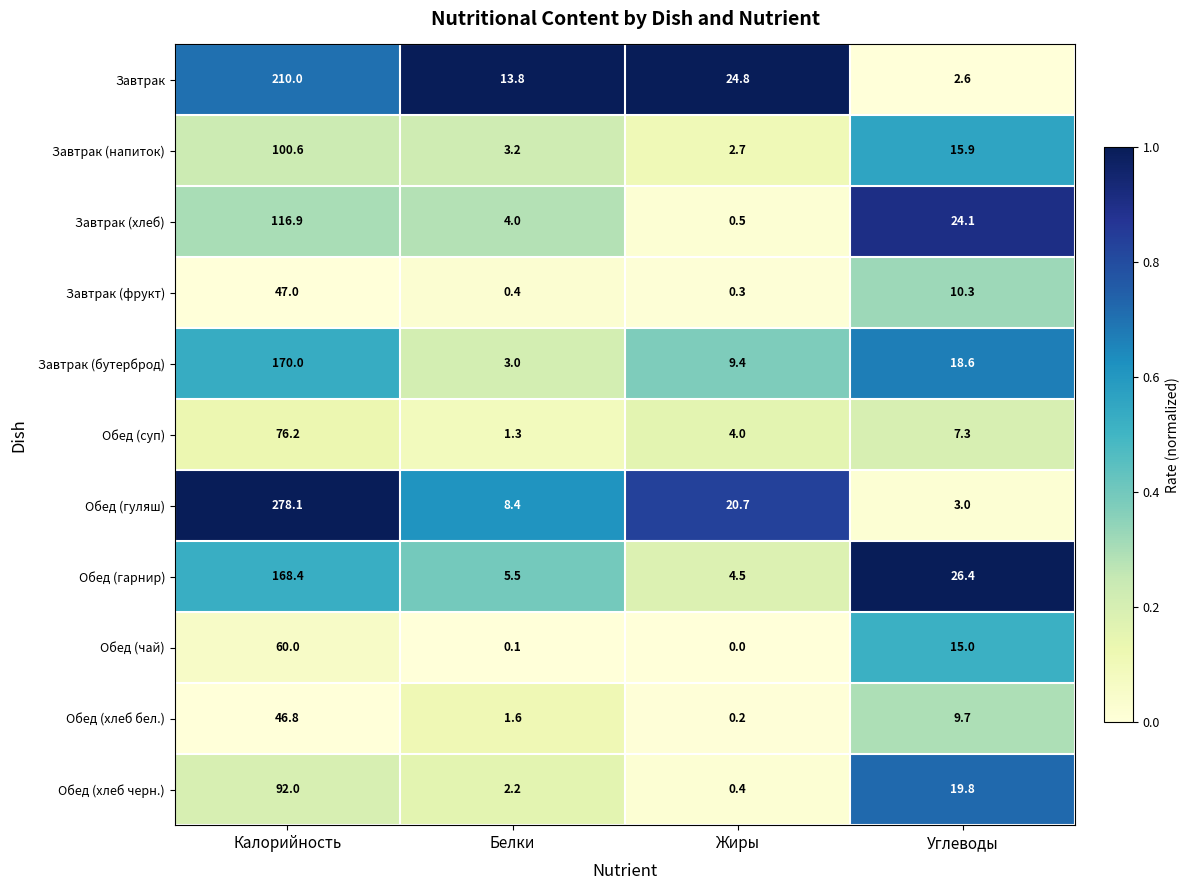

Rank the series at Жиры from highest to lowest value.

Завтрак, Обед (гуляш), Завтрак (бутерброд), Обед (гарнир), Обед (суп), Завтрак (напиток), Завтрак (хлеб), Обед (хлеб черн.), Завтрак (фрукт), Обед (хлеб бел.), Обед (чай)